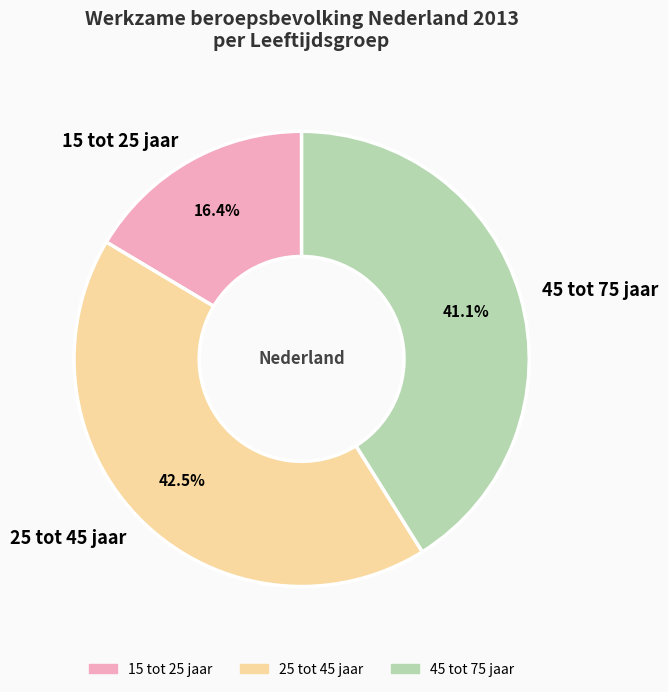

Approximately how many times larger is the value at 15 tot 25 jaar compared to 25 tot 45 jaar?

0.4